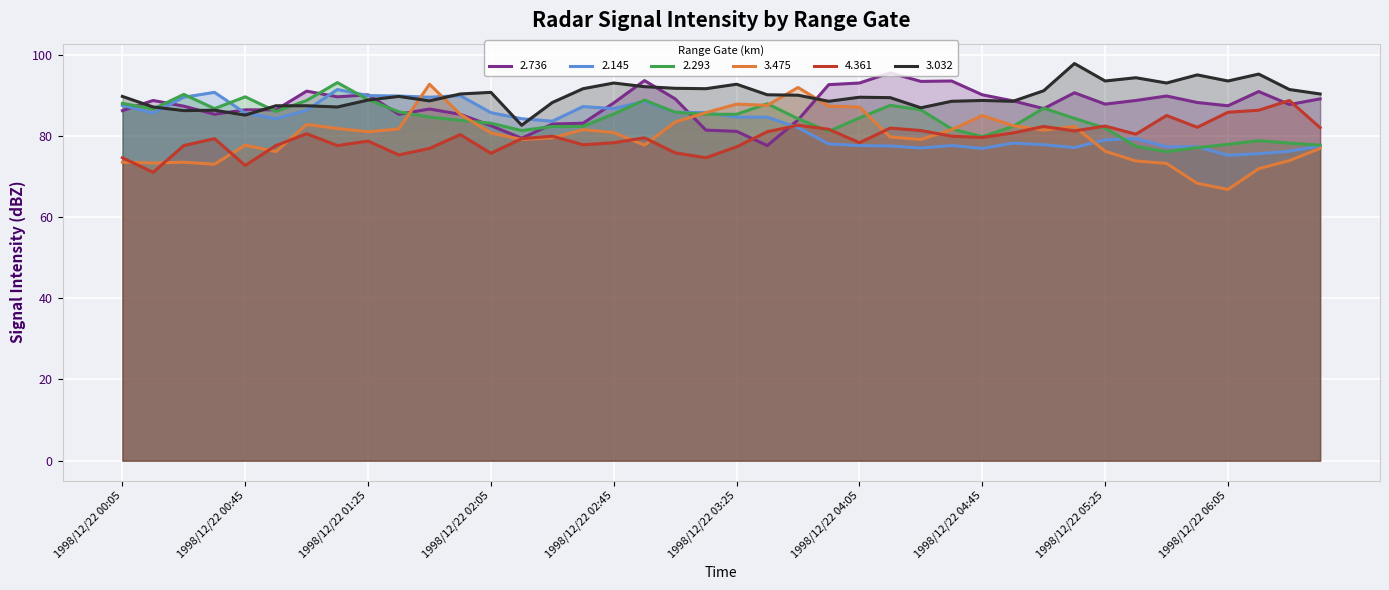

Rank the series by their maximum value, from highest to lowest.

3.032, 2.736, 2.293, 3.475, 2.145, 4.361